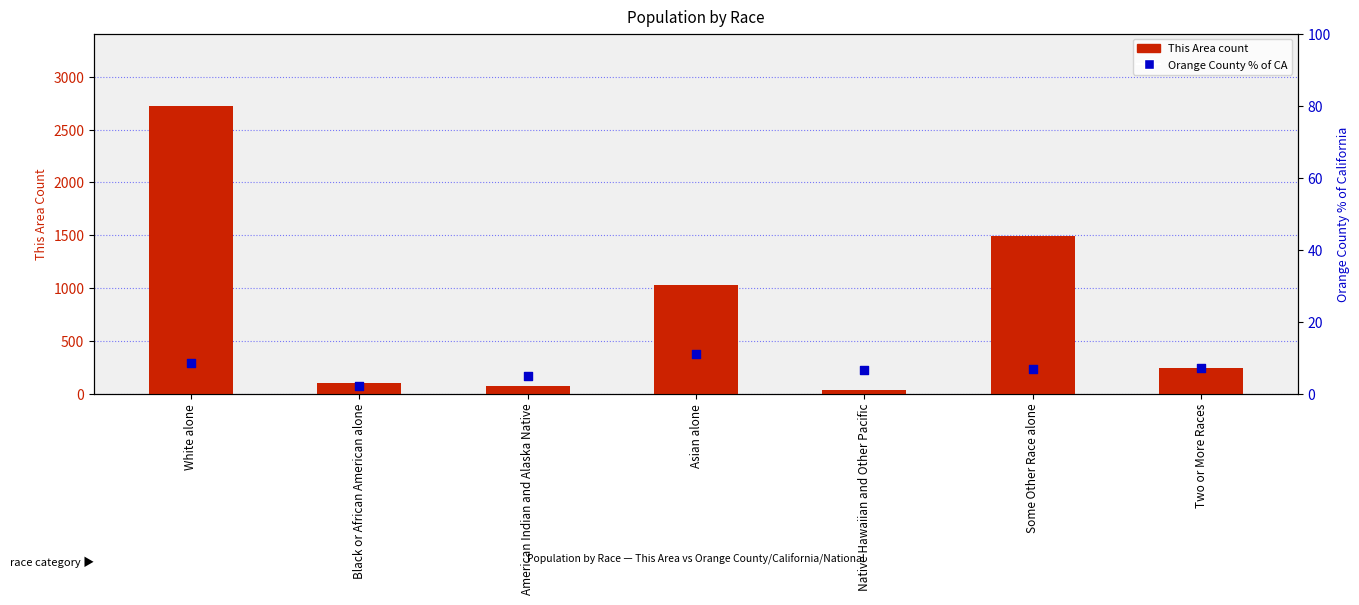

Is the value of This Area count at American Indian and Alaska Native greater than the value of Orange County % of California at White alone?

Yes